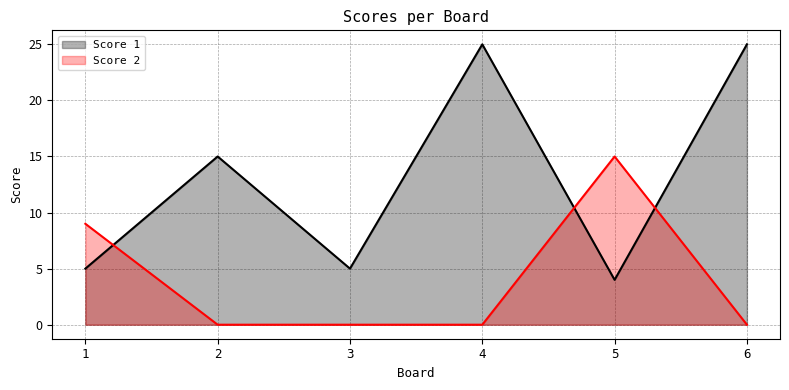

What is the minimum value for Score 1?

4